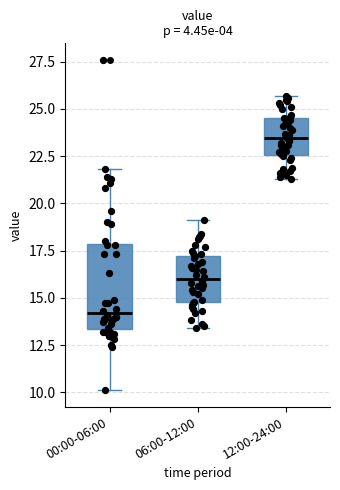

Reading left to right, read every box against the y-axis: the position of its median line, the range the box covers, and the ends of its whiskers. The values are not printed on the chart, so give them approximately, as read against the axis.

00:00-06:00: median 14.0, box 13.5 to 18.0, whiskers 10.0 to 22.0
06:00-12:00: median 16.0, box 15.0 to 17.0, whiskers 13.5 to 19.0
12:00-24:00: median 23.5, box 22.5 to 24.5, whiskers 21.5 to 25.5